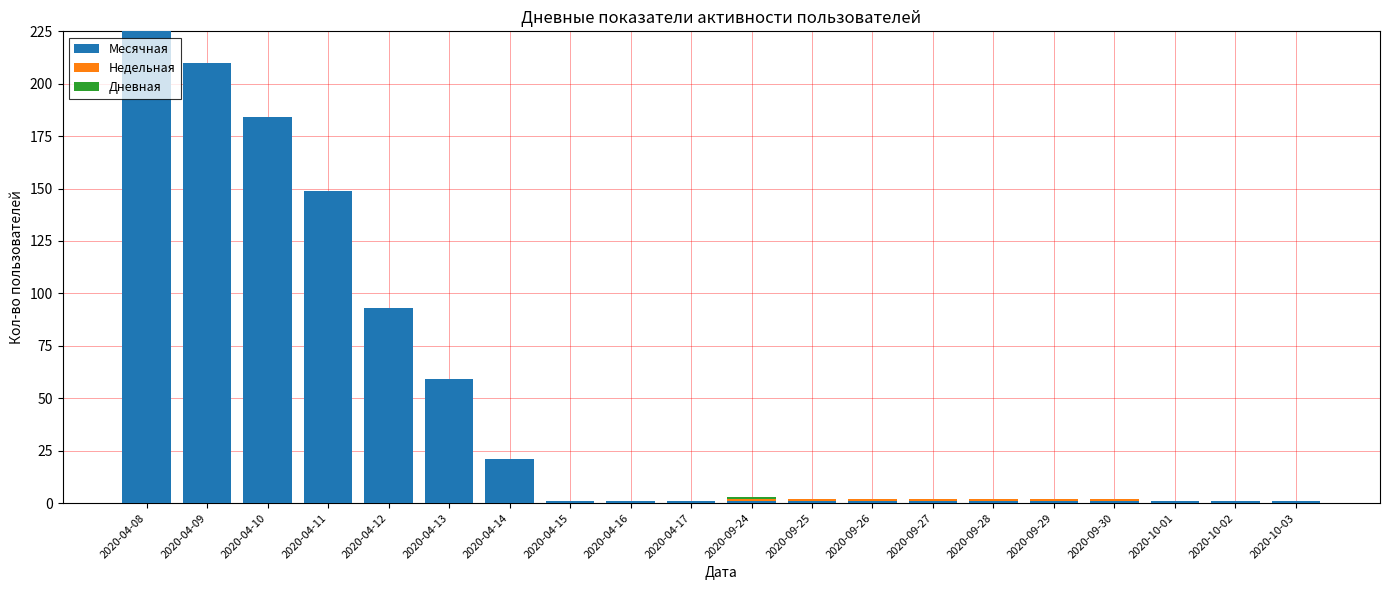

What is the sum of all Месячная values?

954